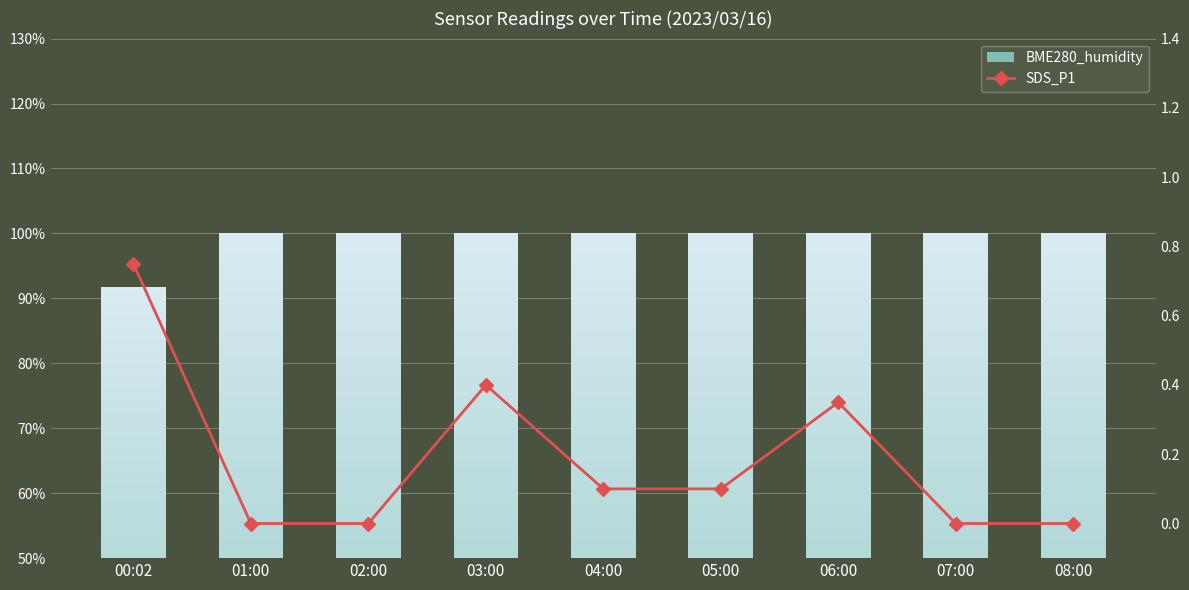

Reading left to right, transcribe all the data shown in this chart.

00:02=0.8	01:00=0.0	02:00=0.0	03:00=0.4	04:00=0.1	05:00=0.1	06:00=0.3	07:00=0.0	08:00=0.0